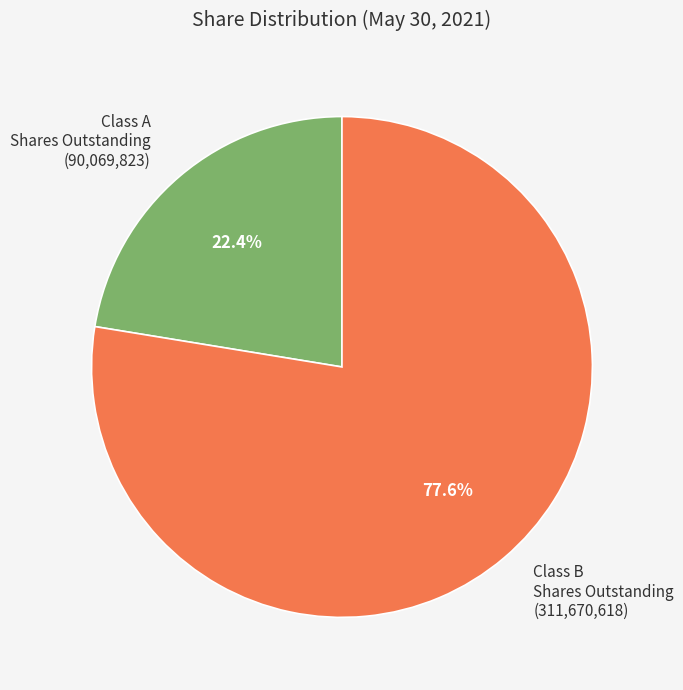

To the nearest percent, what portion does Class B Shares Outstanding represent?

78%